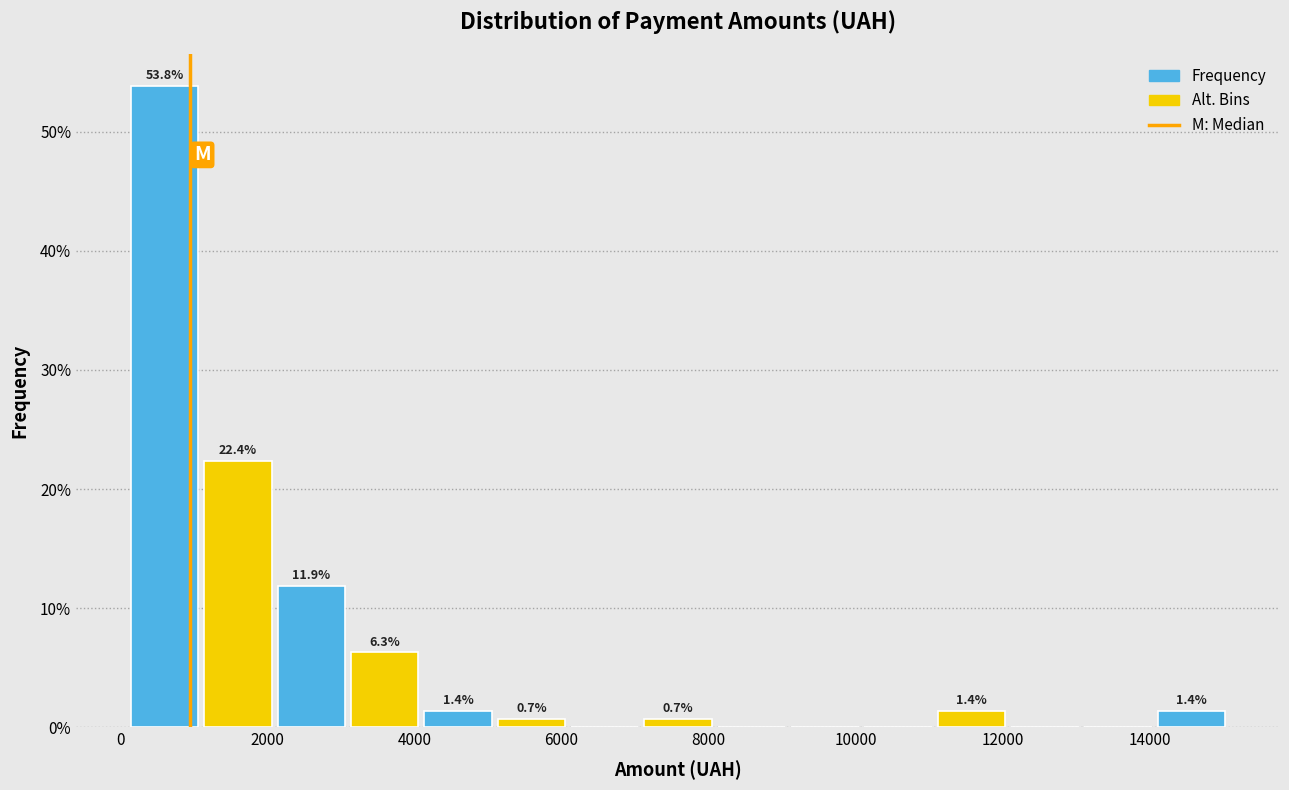

Over which range of the x-axis is the bar tallest?

200 to 1000